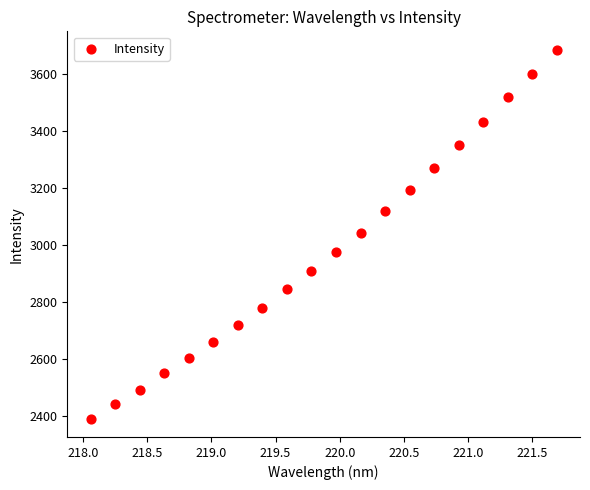

What is the range of Y values (max minus min)?

1296.6